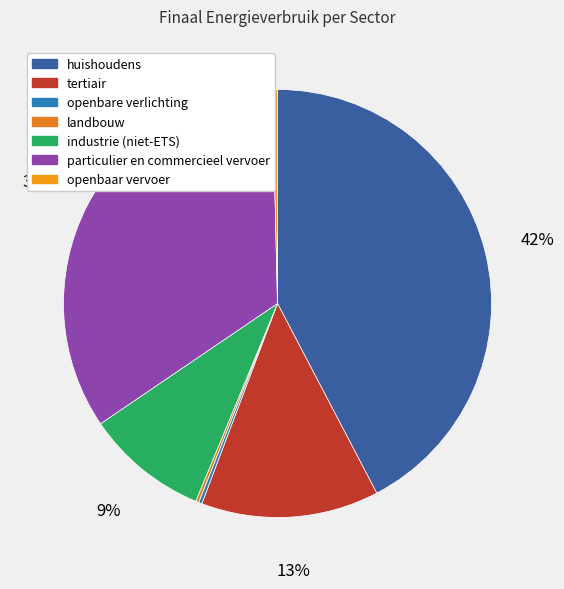

Does tertiair represent more than half of the total?

No